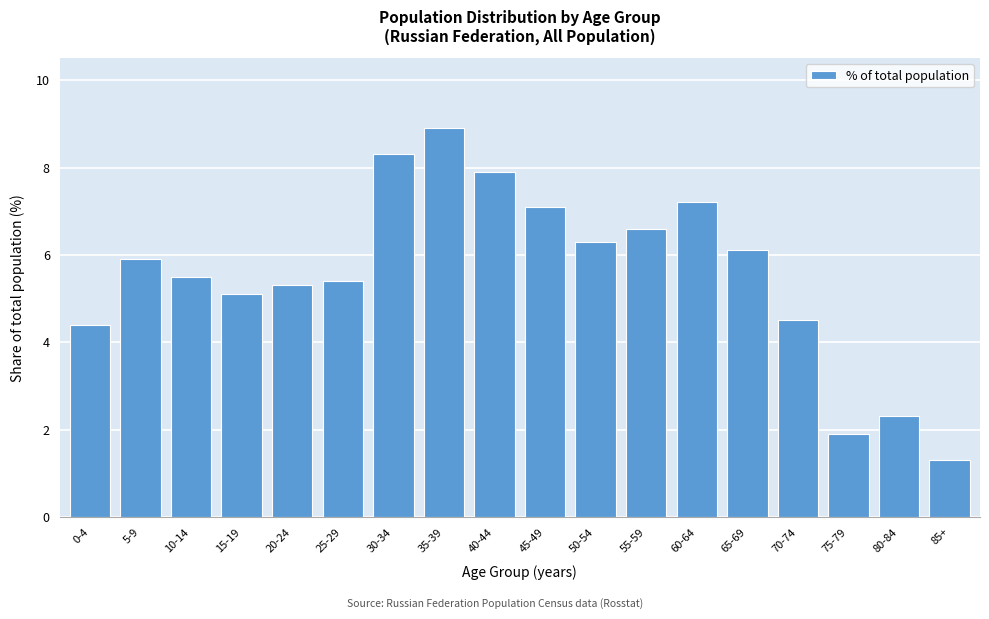

Reading right to left, transcribe all the data shown in this chart.

1.3	2.3	1.9	4.5	6.1	7.2	6.6	6.3	7.1	7.9	8.9	8.3	5.4	5.3	5.1	5.5	5.9	4.4